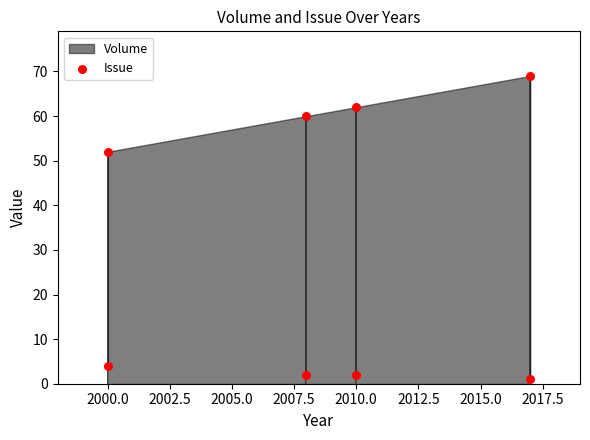

What are all the series names shown in the legend?

Volume, Issue